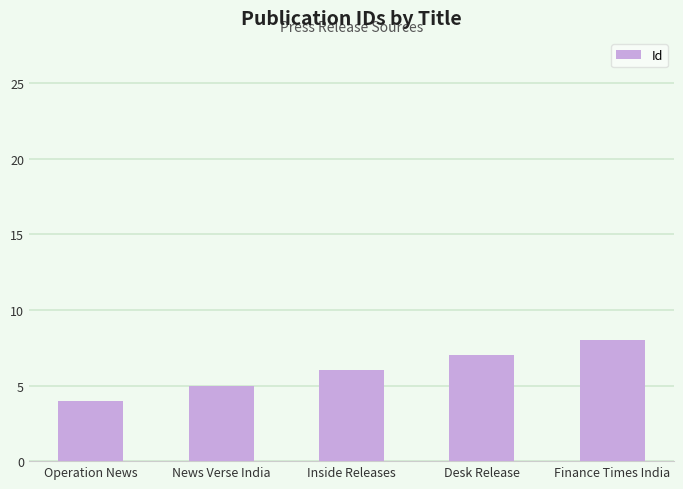

Reading right to left, extract all data points from this chart.

8	7	6	5	4